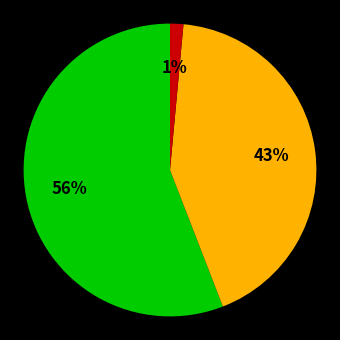

To the nearest percent, what is the average slice percentage?

33%